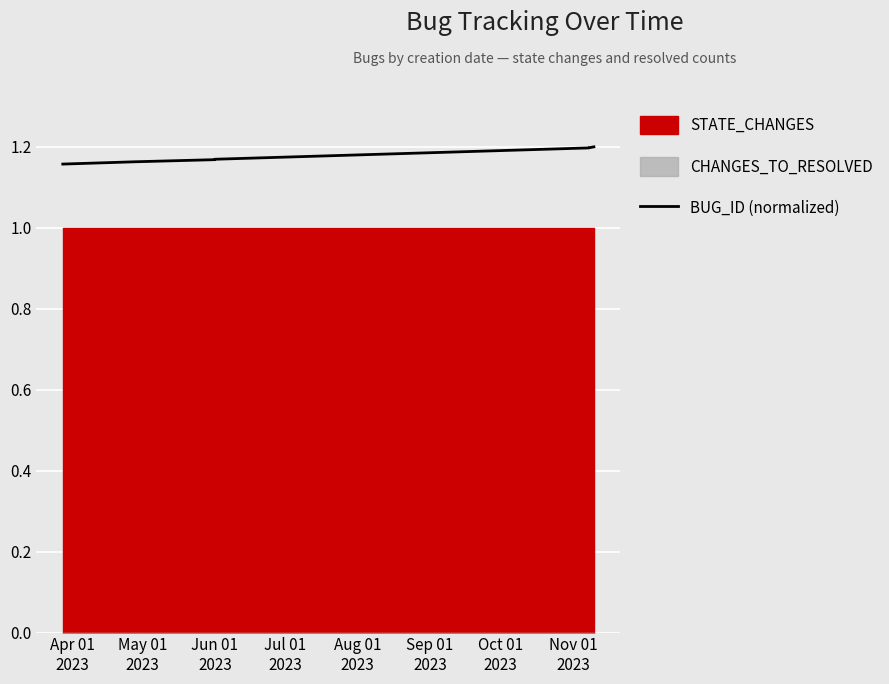

The chart shows a value of 1.2 at Apr 01
2023. True or false?

True